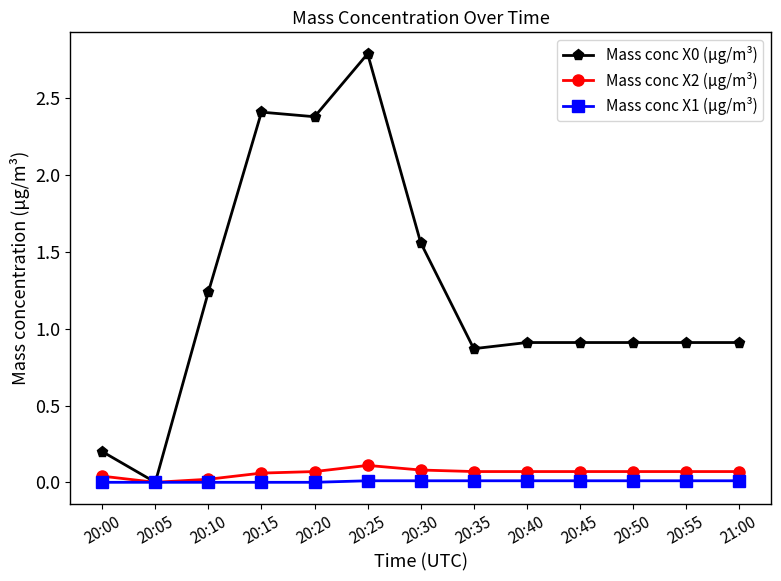

Is it true that Mass conc X1 (μg/m³) equals 0.0 at 21:00?

True